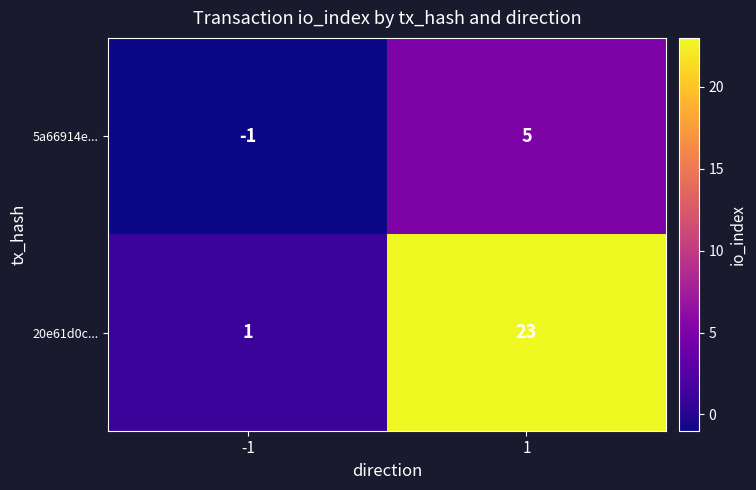

True or false: 20e61d0c... has a value of 0 at -1.

False